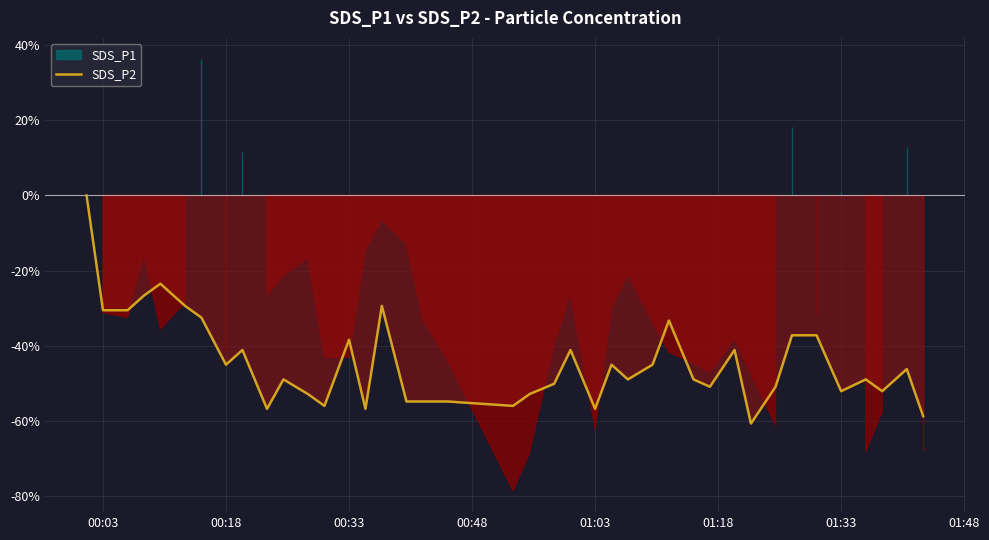

What is the lowest value of the SDS_P2 series?

-60.8